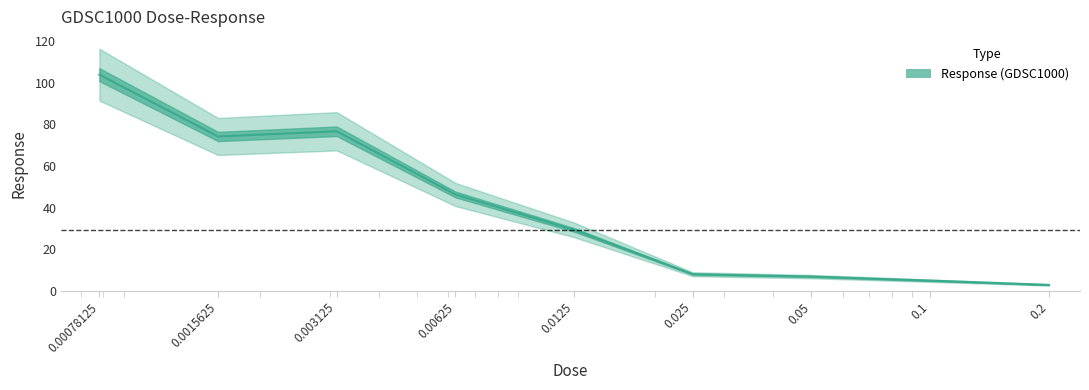

What is the greatest value displayed?

103.9